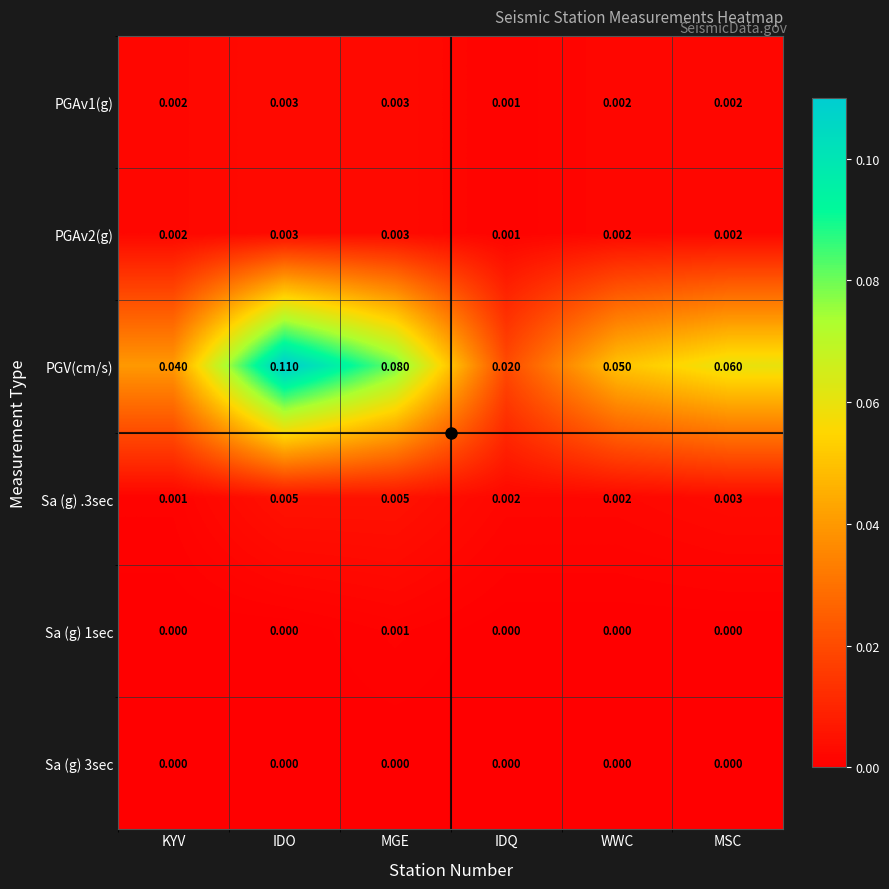

Is the value of Sa (g) 1sec at MGE greater than the value of PGAv2(g) at MSC?

No